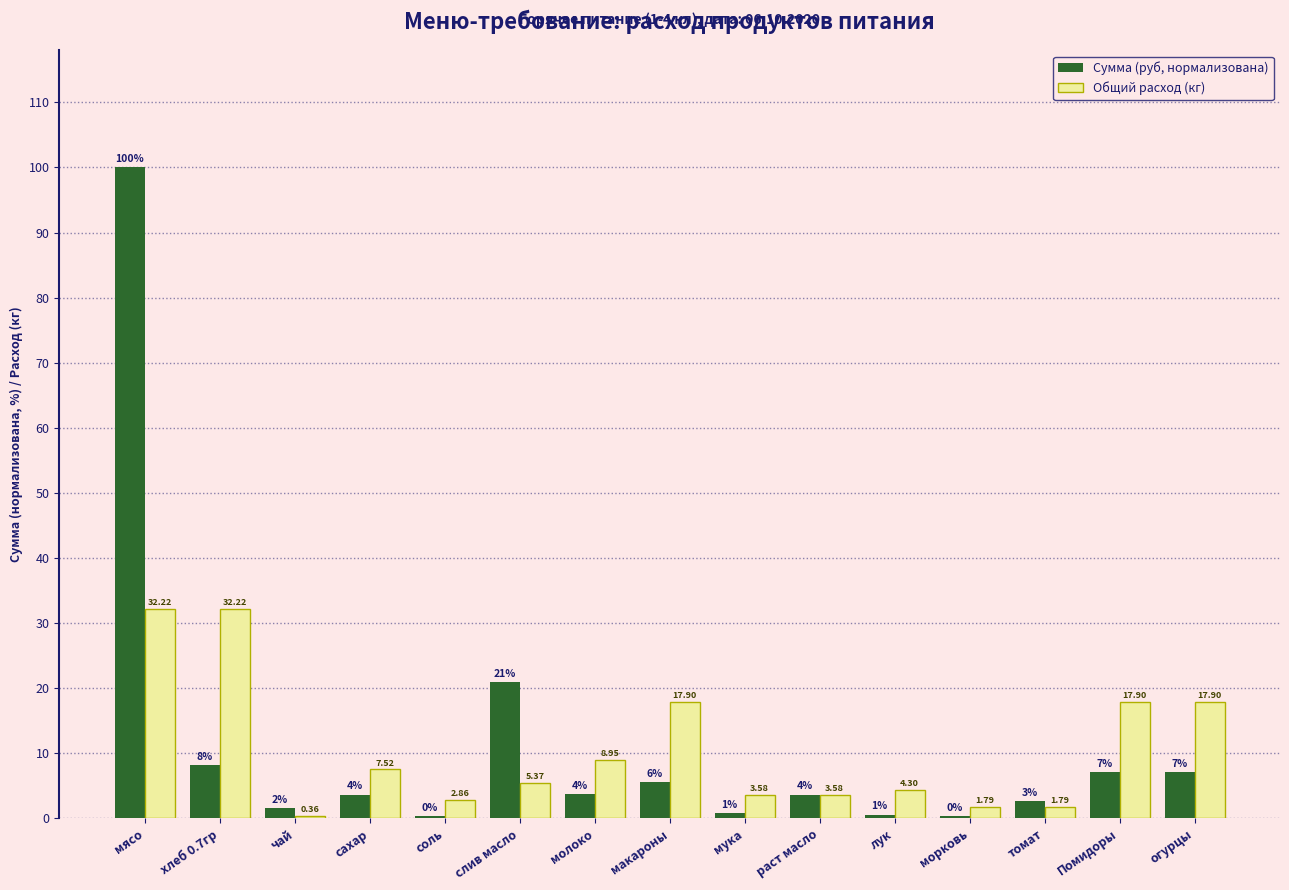

Is the value of Сумма (руб, нормализована) at мясо greater than the value of Общий расход (кг) at раст масло?

Yes